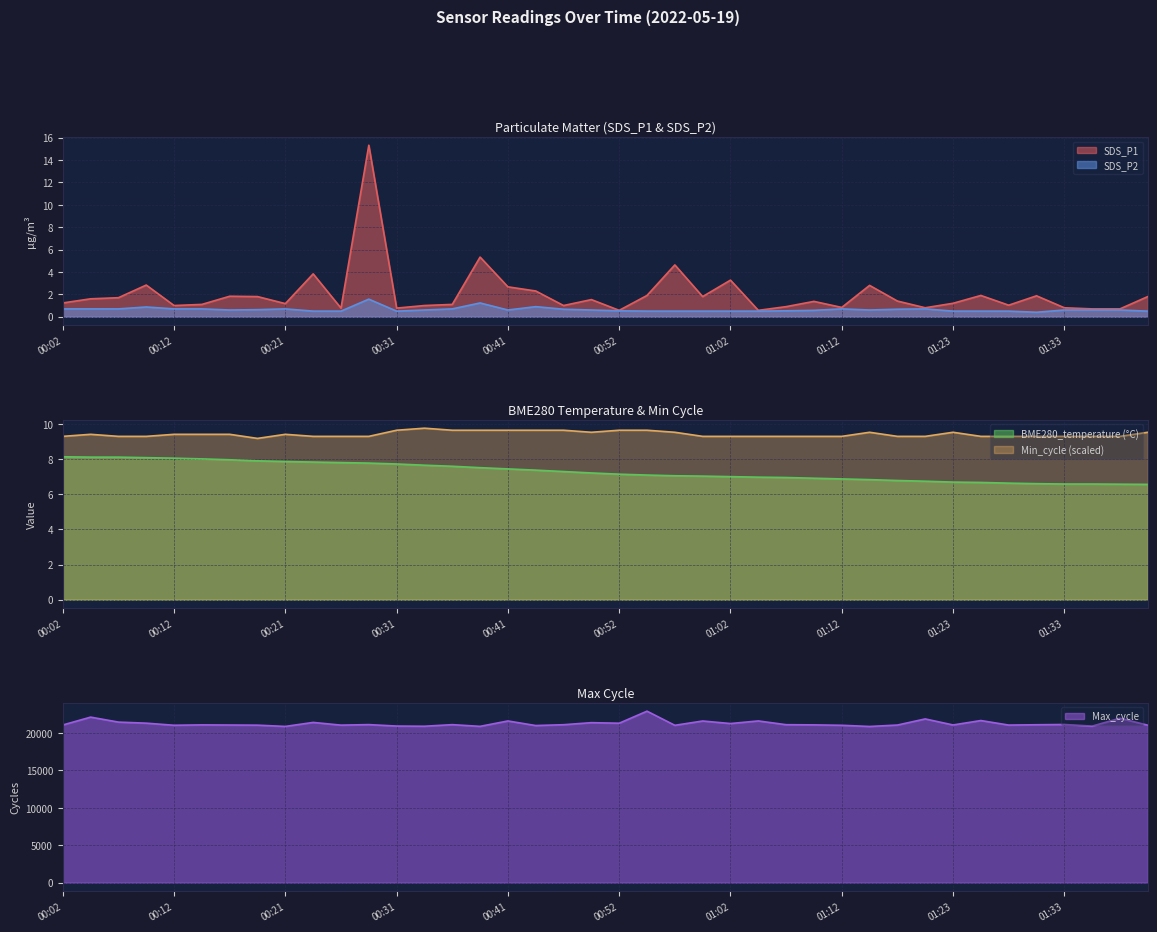

The BME280_temperature series shows 7.9 at 00:21. True or false?

True